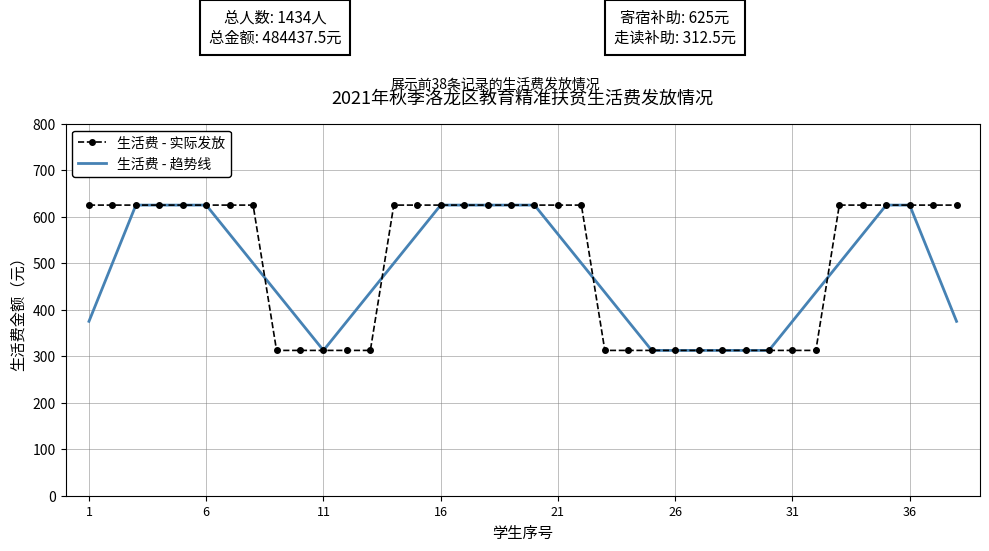

What is the maximum value shown in the chart?

625.0